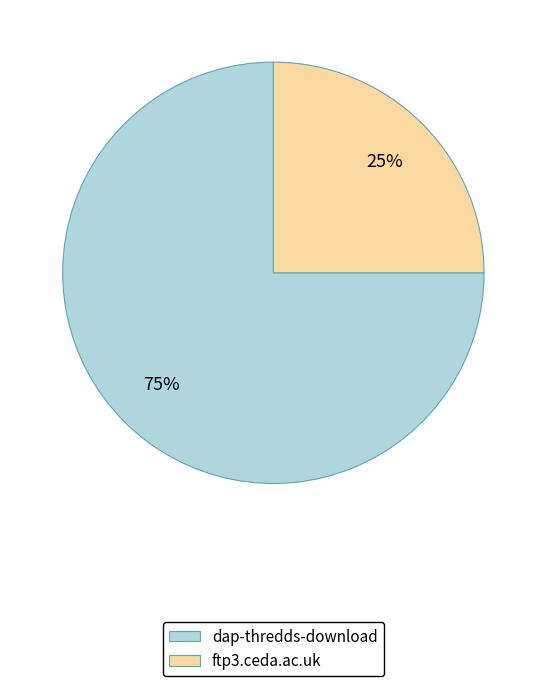

How many segments does this pie chart have?

2